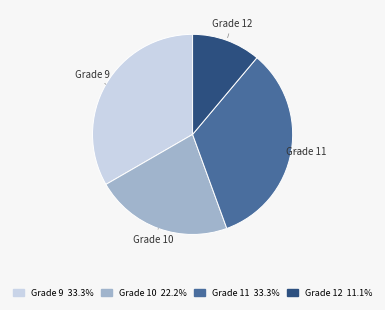

Which category has the smallest portion of the pie?

Grade 12